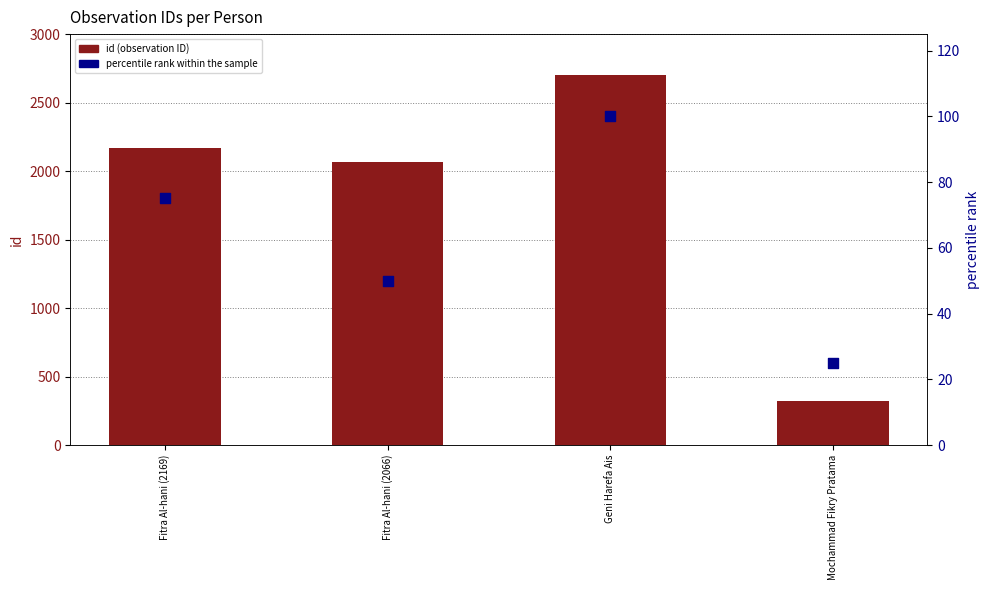

Which series has the largest total across all categories?

id (observation ID)